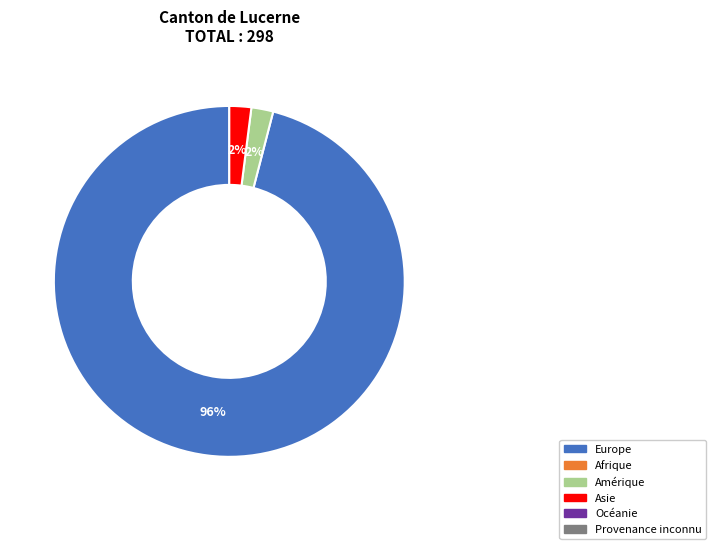

Is there any slice that represents more than half of the pie?

Yes